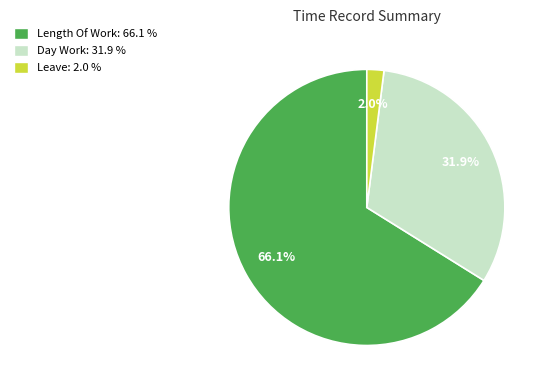

Is there a majority slice in this chart?

Yes